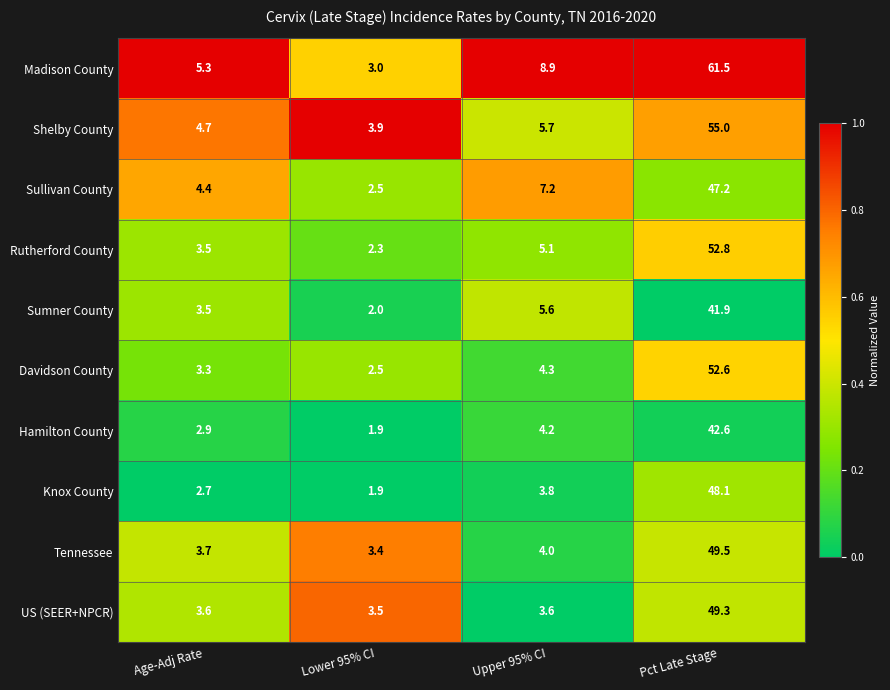

What is the difference between the highest and lowest values at Pct Late Stage?

19.6